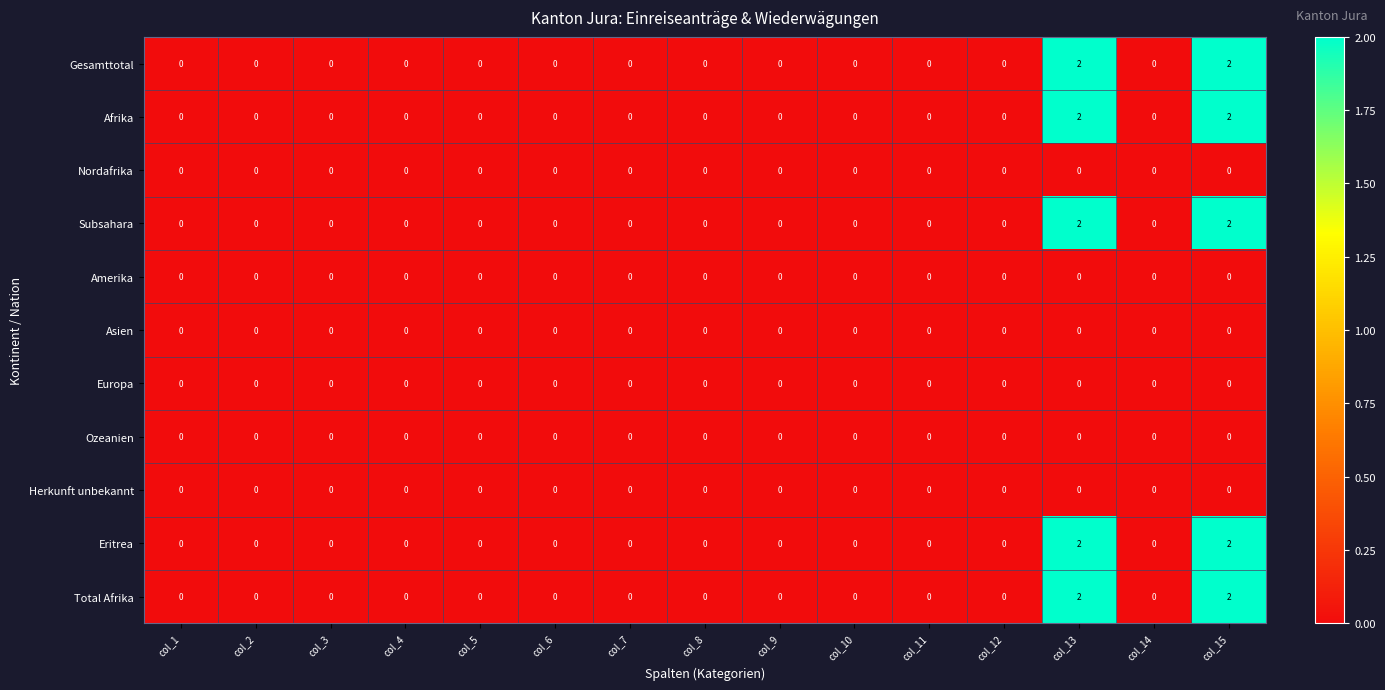

Is it true that Nordafrika equals 0 at col_12?

True